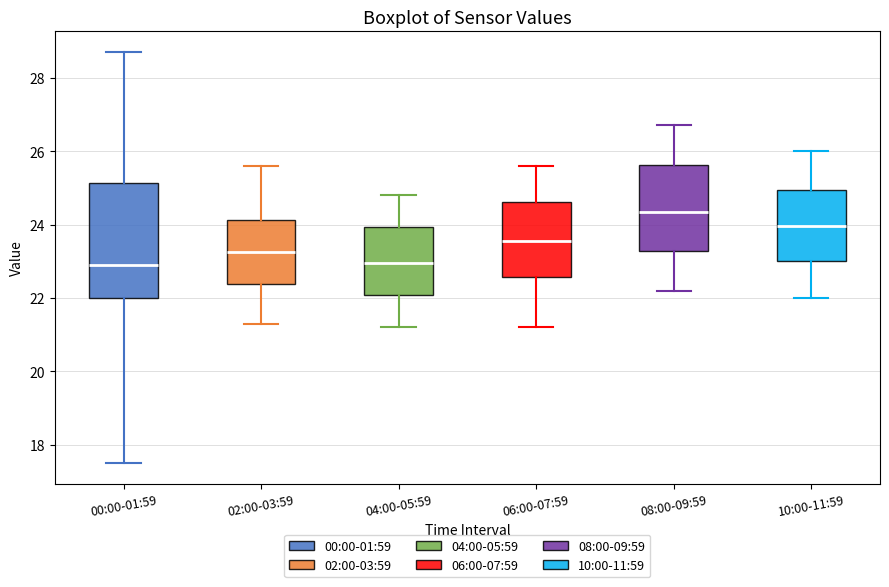

Which box has the highest median line?

08:00-09:59